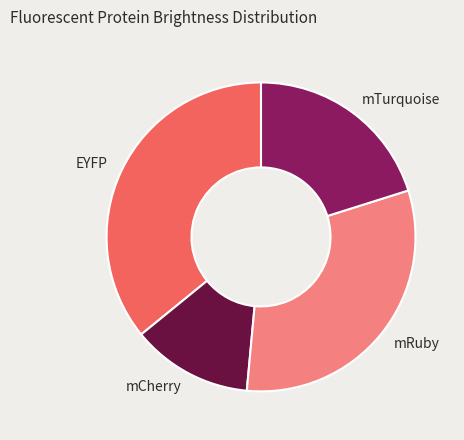

Does any single category account for the majority?

No